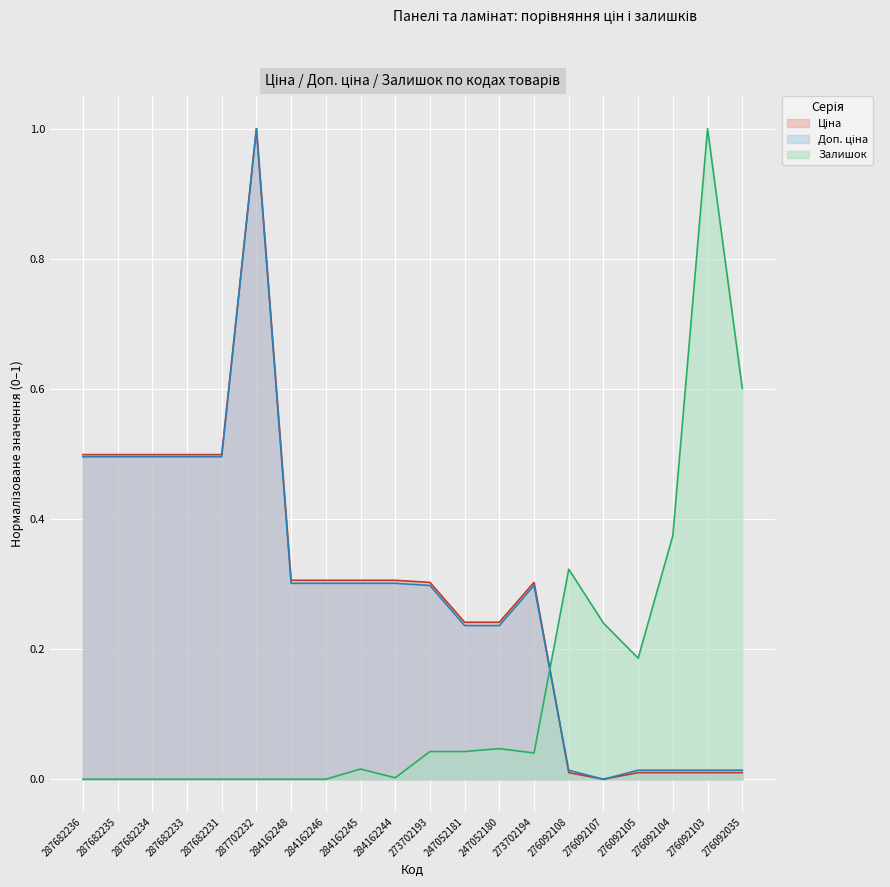

List the labels in order of Ціна value, smallest first.

276092107, 276092108, 276092105, 276092104, 276092103, 276092035, 247052181, 247052180, 273702193, 273702194, 284162248, 284162246, 284162245, 284162244, 287682236, 287682235, 287682234, 287682233, 287682231, 287702232